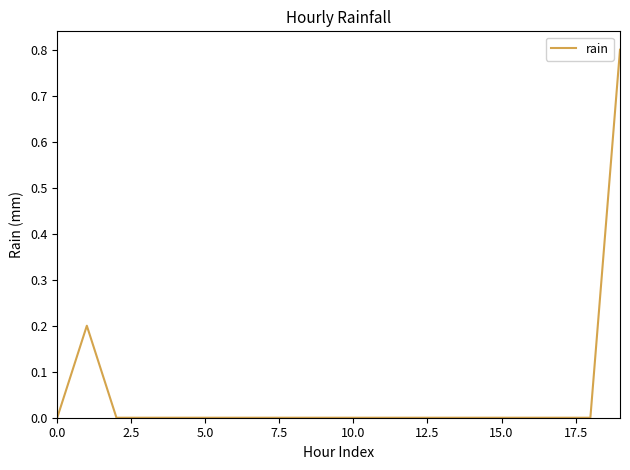

What is the difference between the maximum and minimum values?

0.8